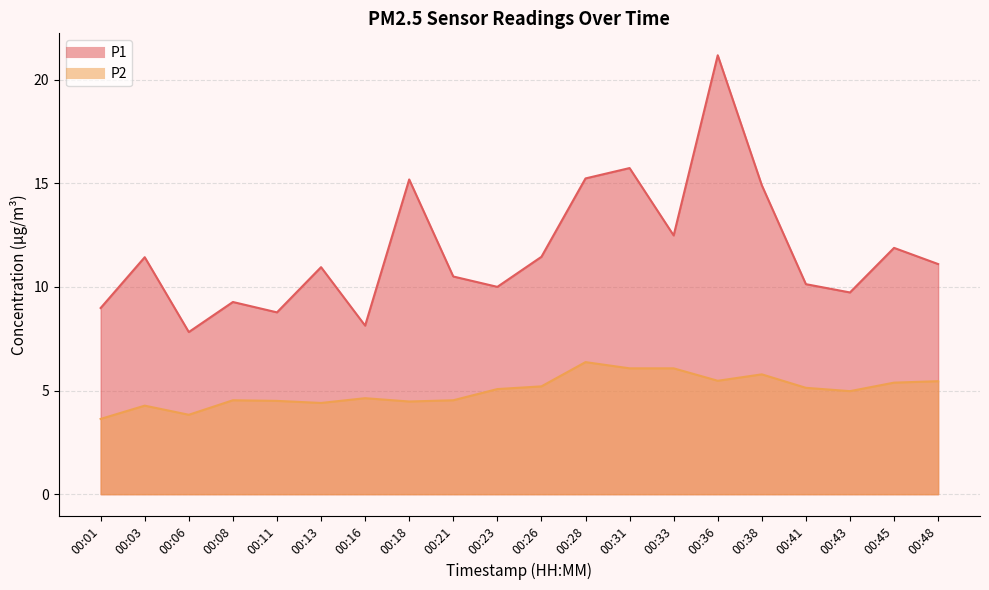

At which category does the chart reach its minimum across all series?

00:01